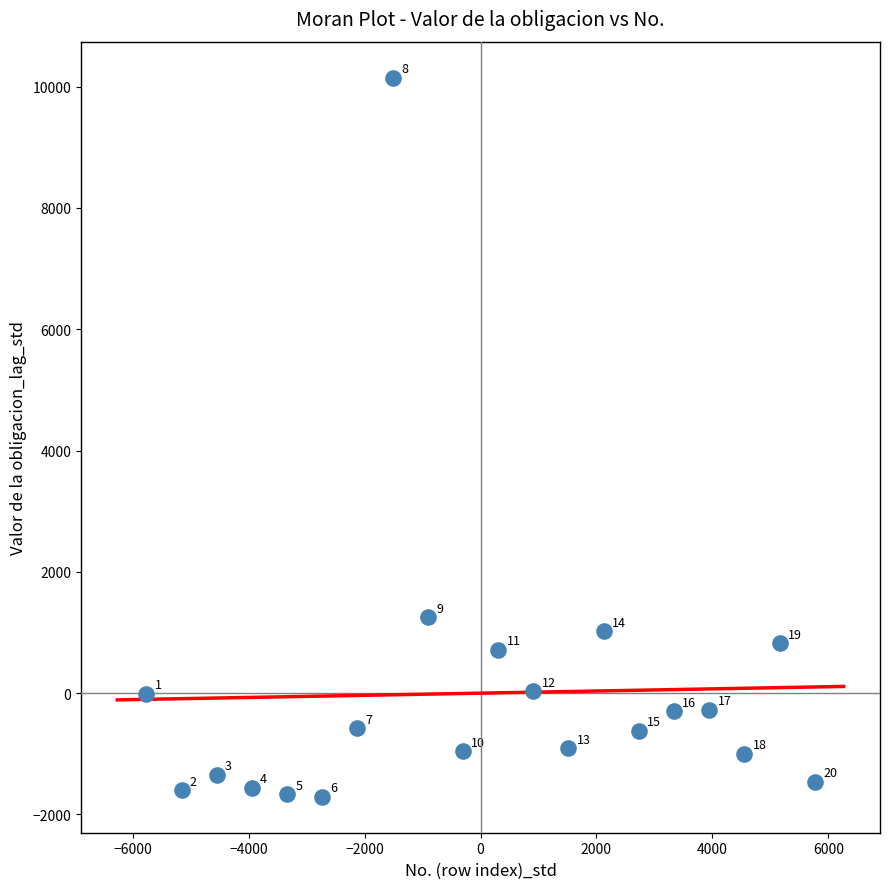

What is the range of Y values (max minus min)?

11854.7